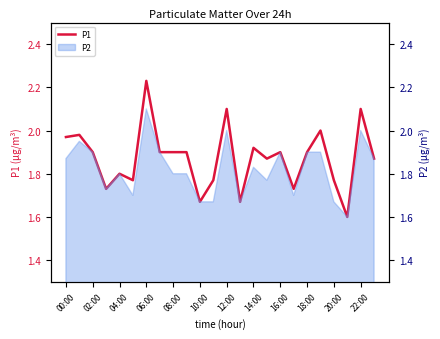

What is the difference between the maximum and minimum values?

0.6